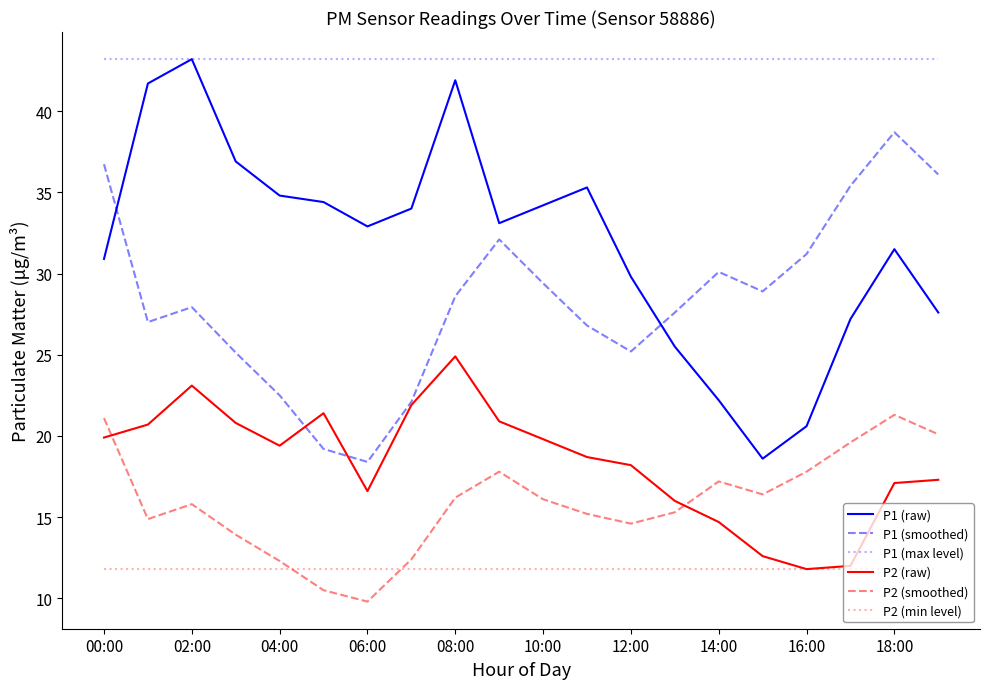

How many intersections are there between P1 (smoothed) and P1 (raw)?

2